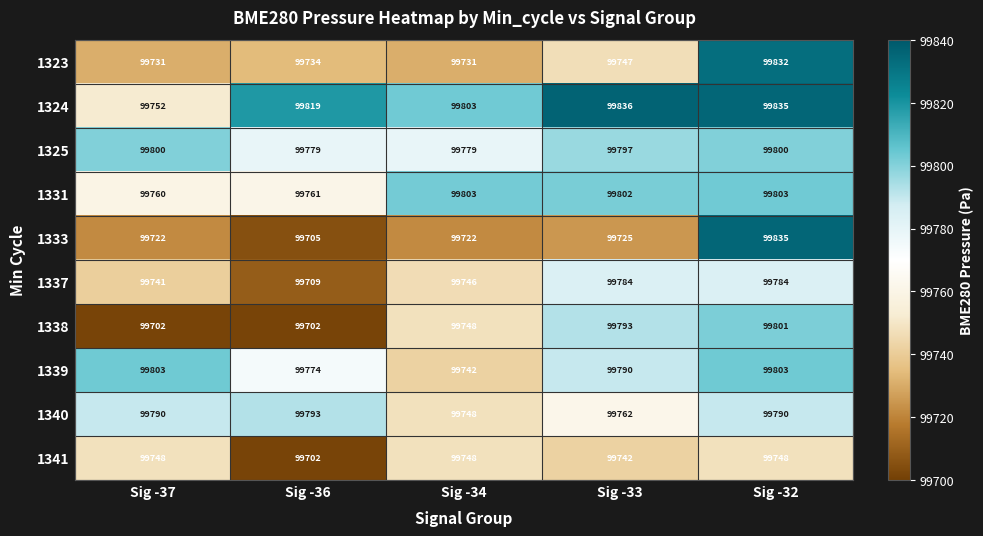

What is the smallest value displayed?

99702